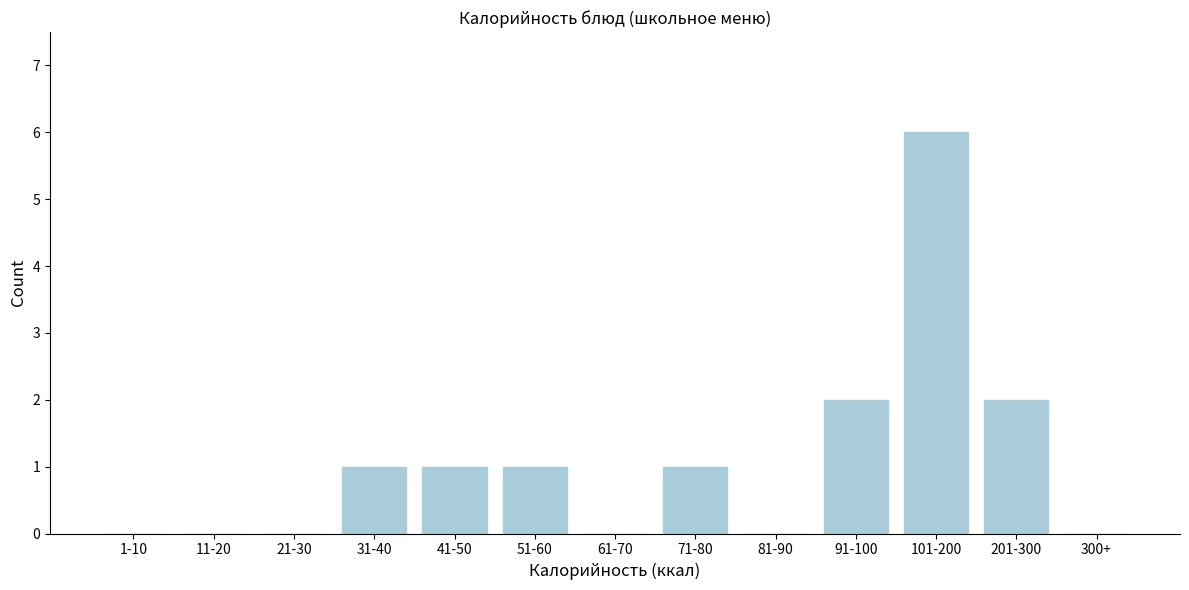

Reading left to right, transcribe all the data shown in this chart.

1-10=0	11-20=0	21-30=0	31-40=1	41-50=1	51-60=1	61-70=0	71-80=1	81-90=0	91-100=2	101-200=6	201-300=2	300+=0